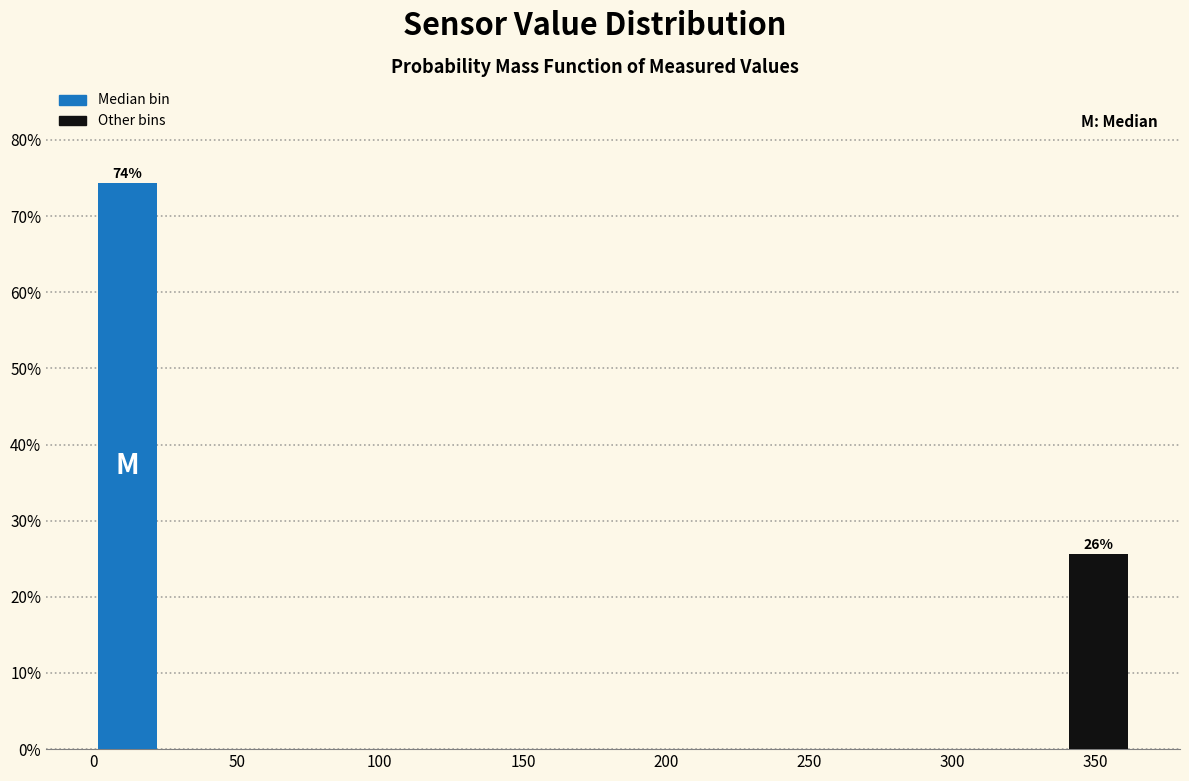

Which range on the x-axis has the tallest bar?

0 to 25